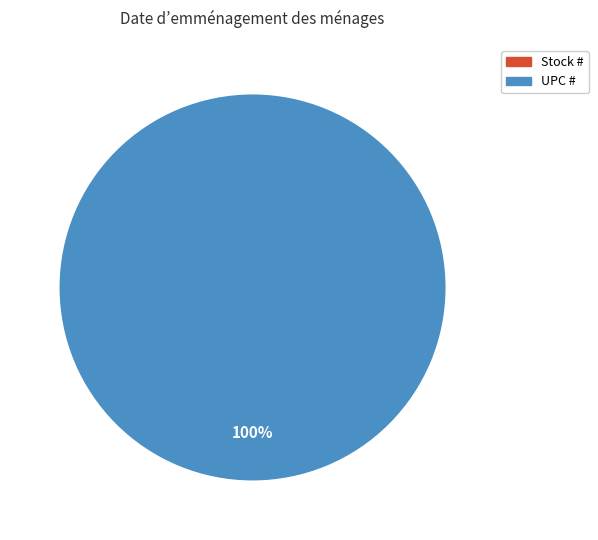

Combined, do Stock # and UPC # account for over 50%?

Yes